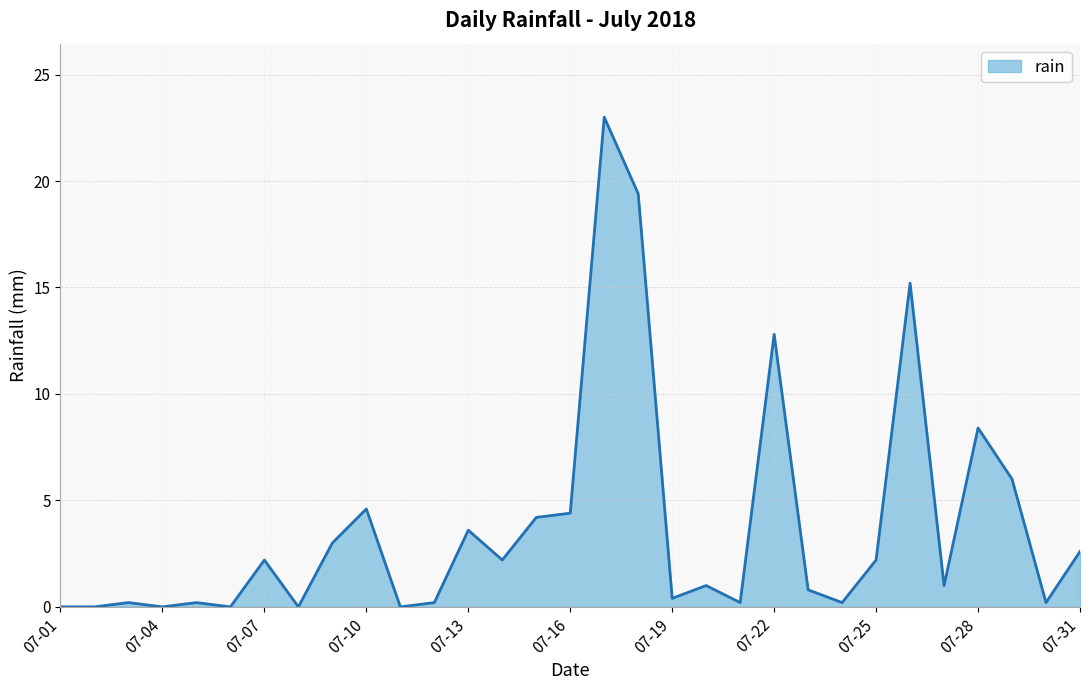

What is the maximum value shown in the chart?

23.0